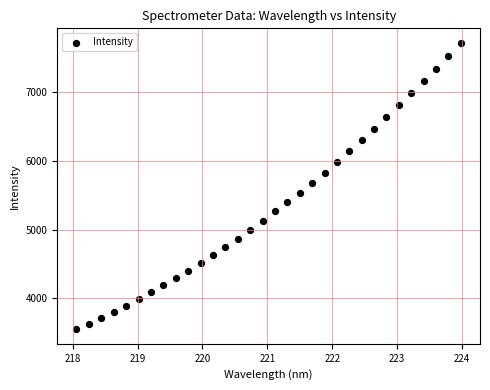

What is the range of X values (max minus min)?

5.9